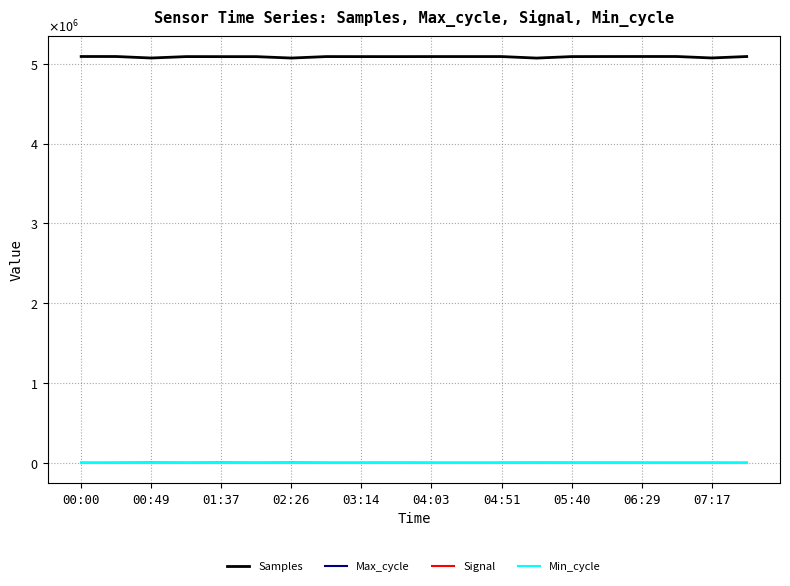

At how many categories does at least one series exceed 594912?

20